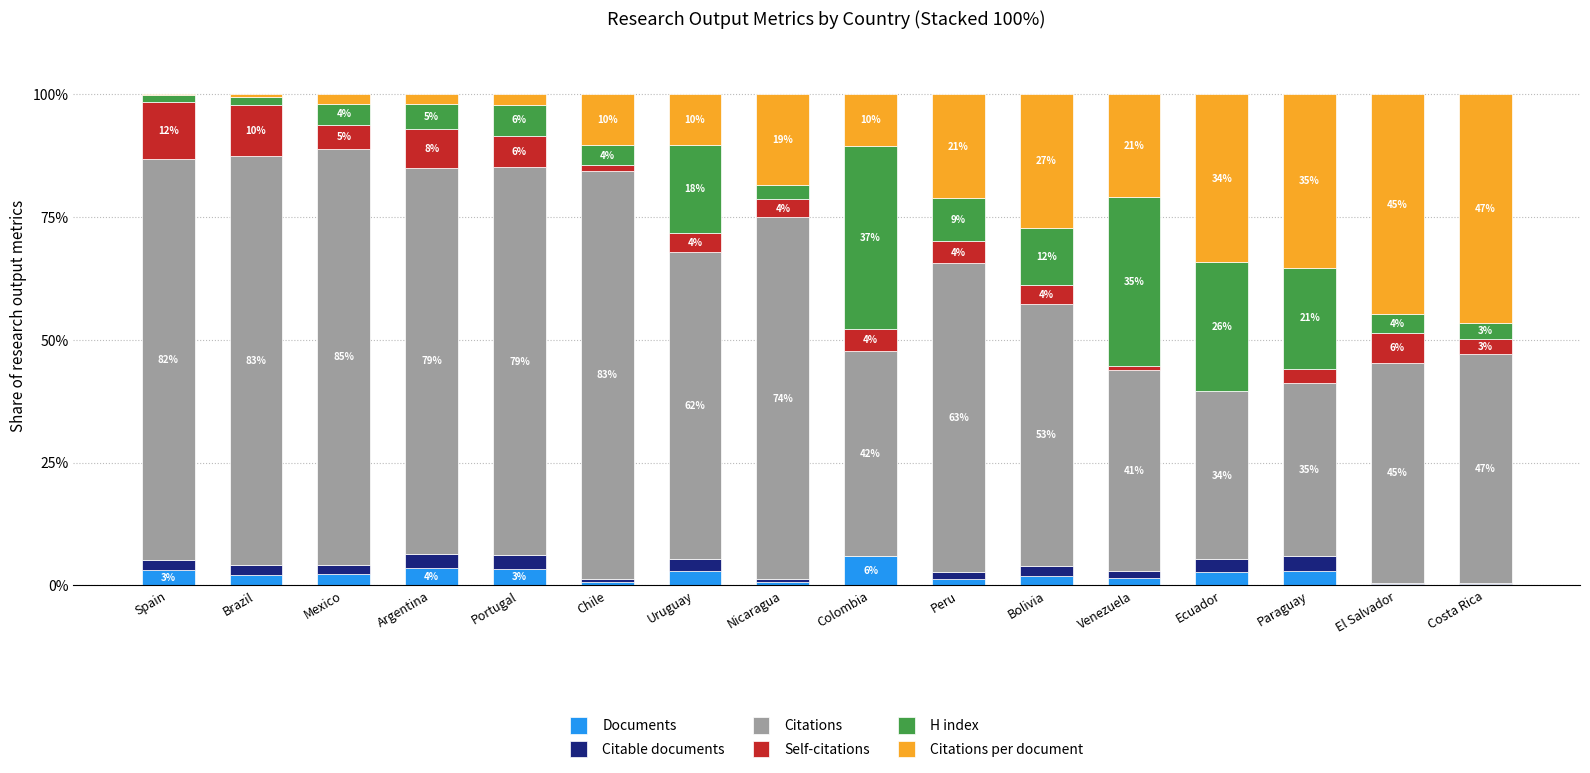

Where does the Documents series first go above 2?

Spain